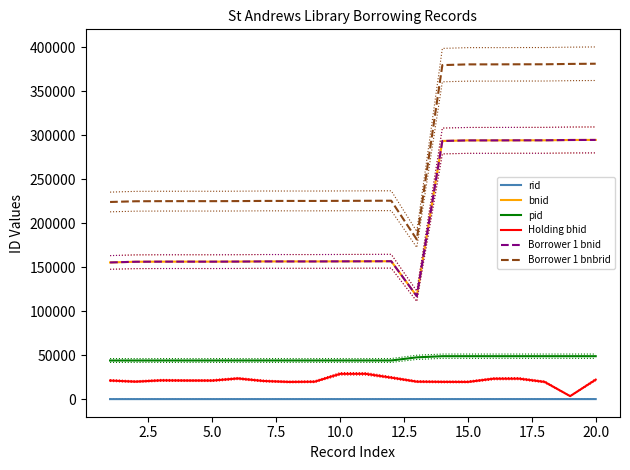

Rank the series by their maximum value, from lowest to highest.

rid, Holding bhid, pid, bnid, Borrower 1 bnid, Borrower 1 bnbrid